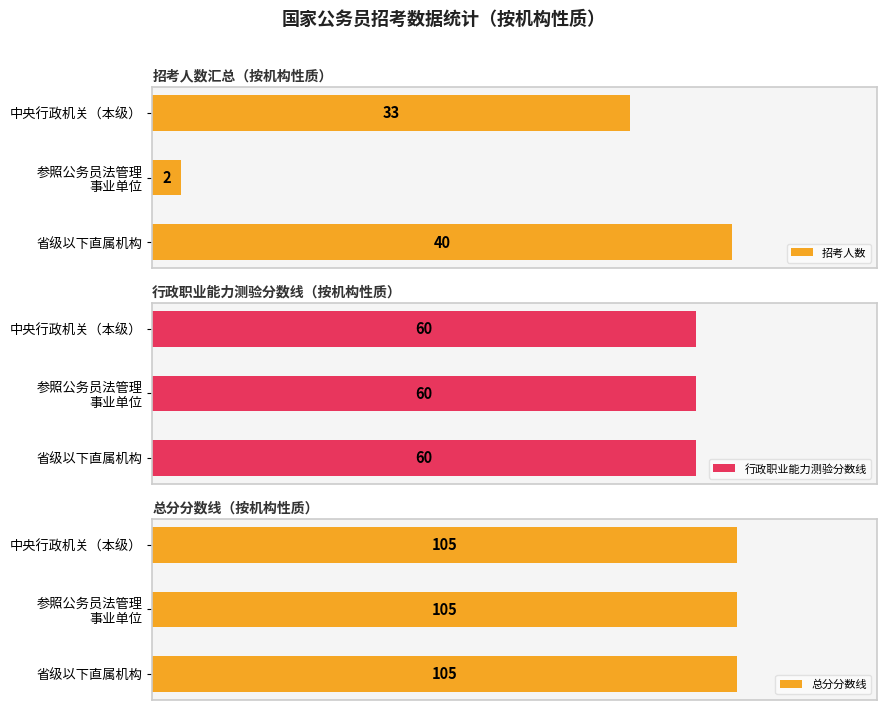

At which label is 招考人数 closest to 21?

中央行政机关（本级）